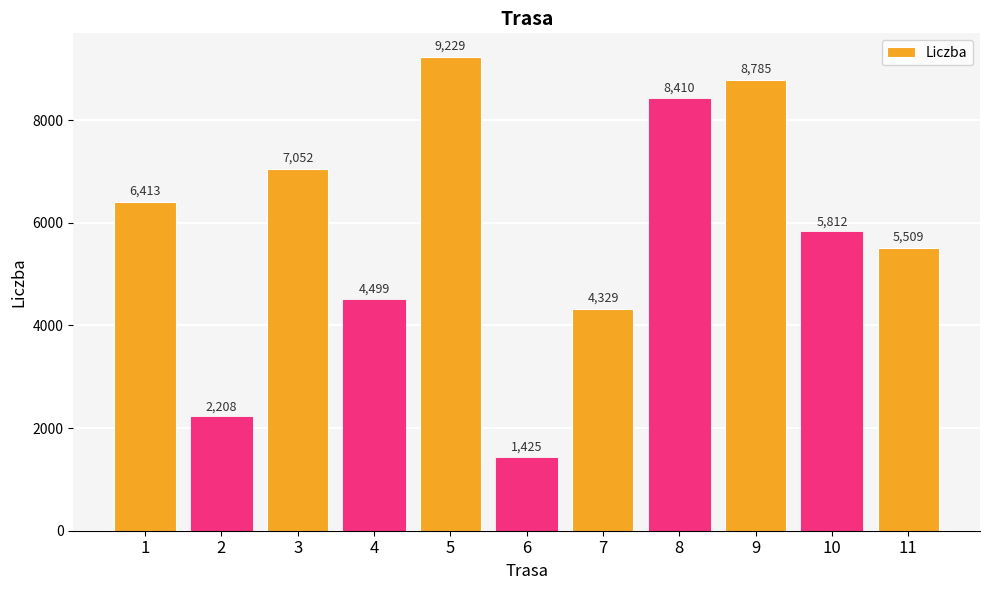

The value at 1 is 2355. True or false?

False